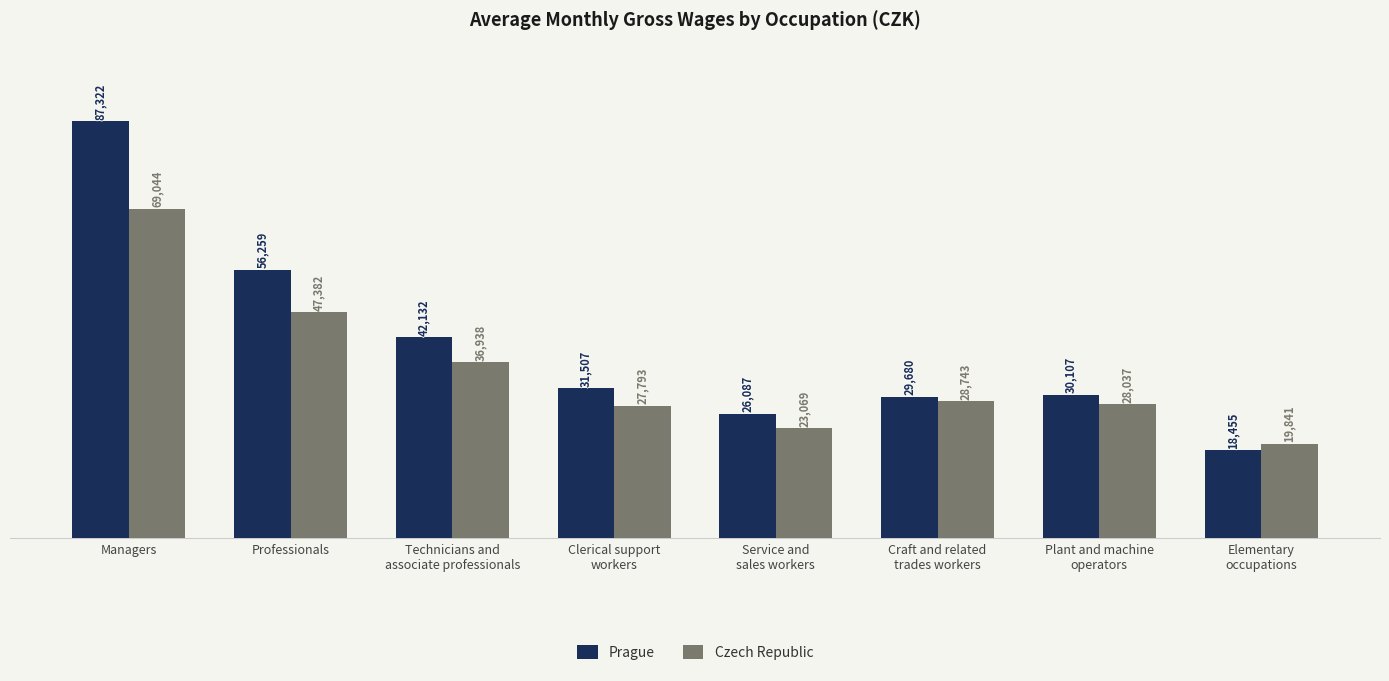

What is the average value of the Prague series?

40194